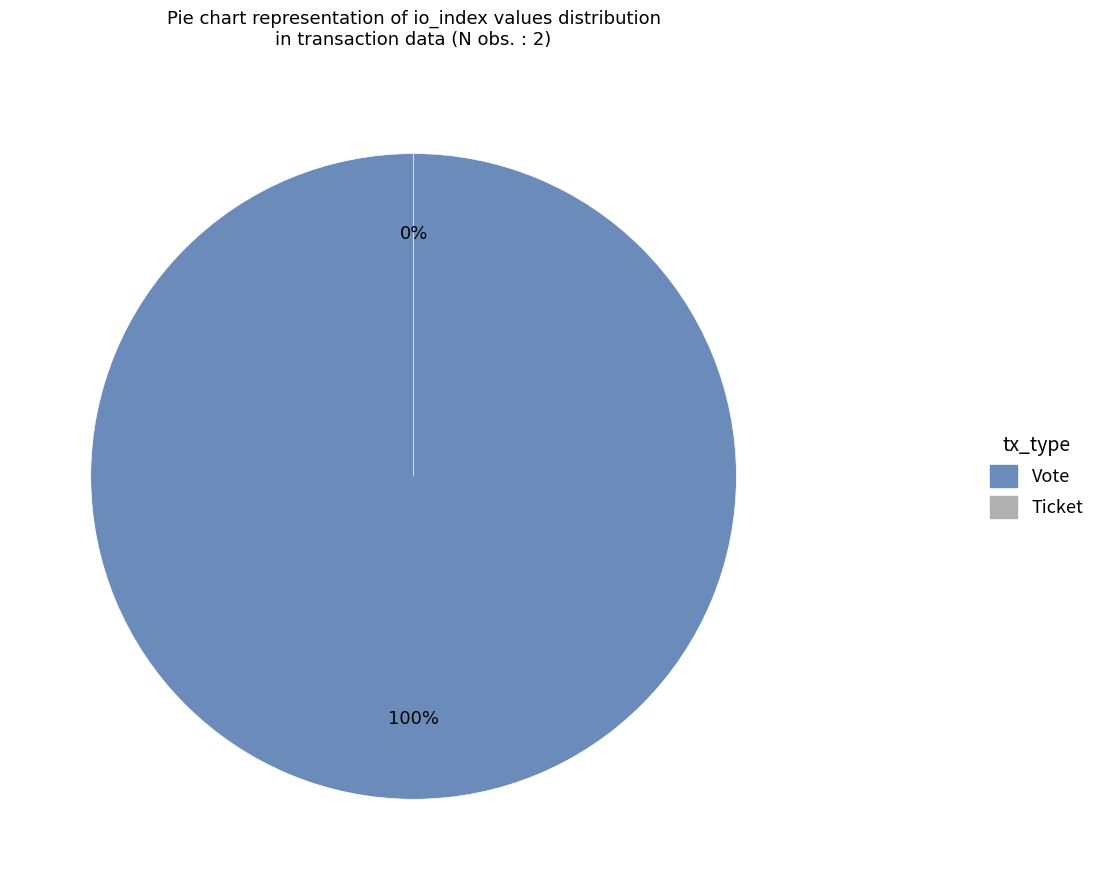

Combined, do Ticket and Vote account for over 50%?

Yes